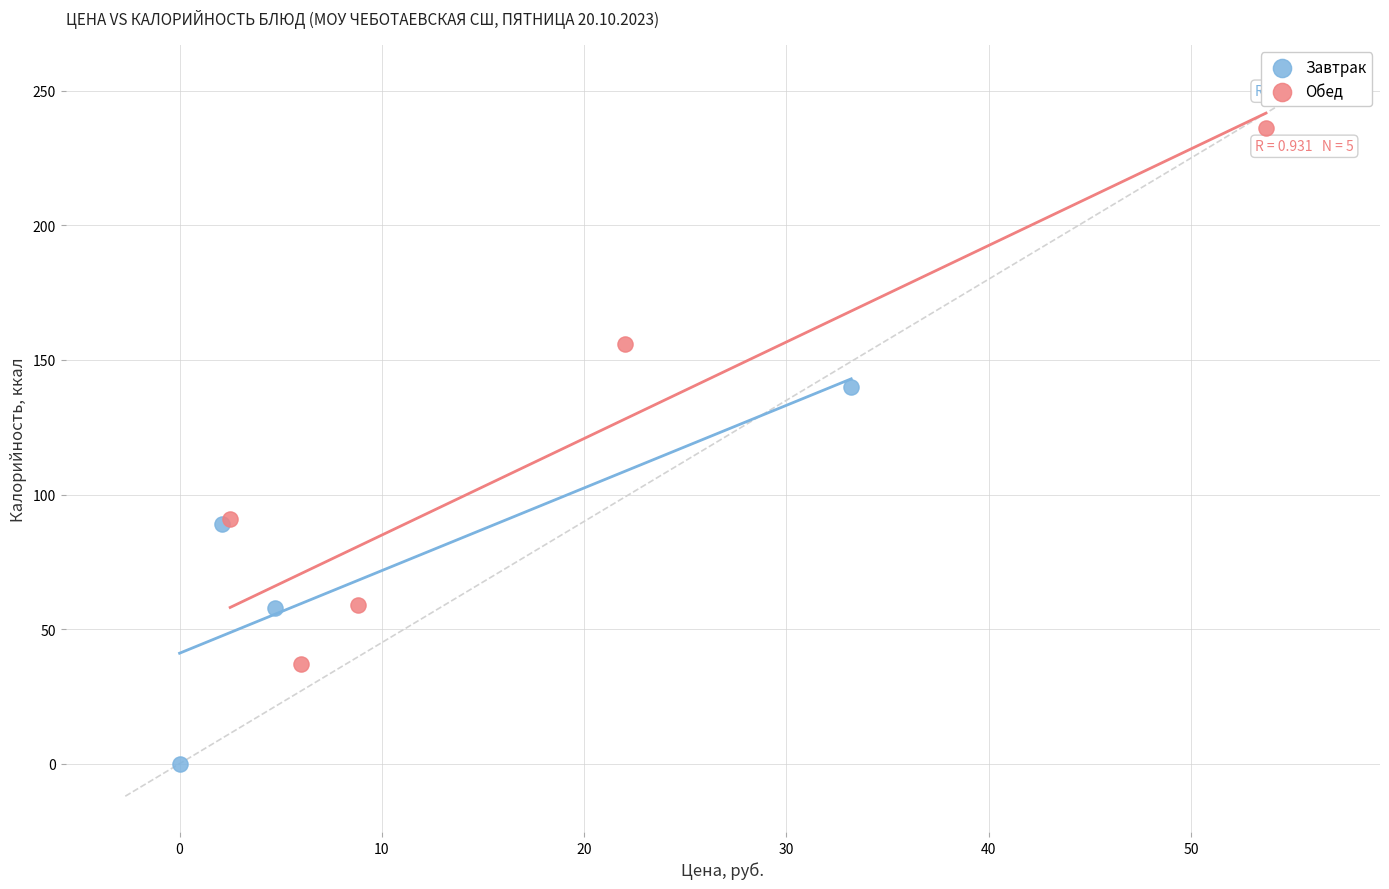

Which series has the widest spread of Y values?

Обед